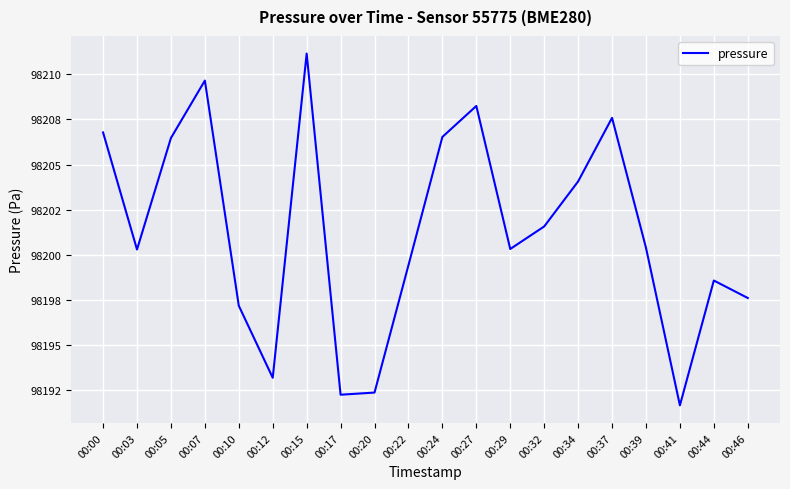

Is this an area chart (filled region under the line)?

No